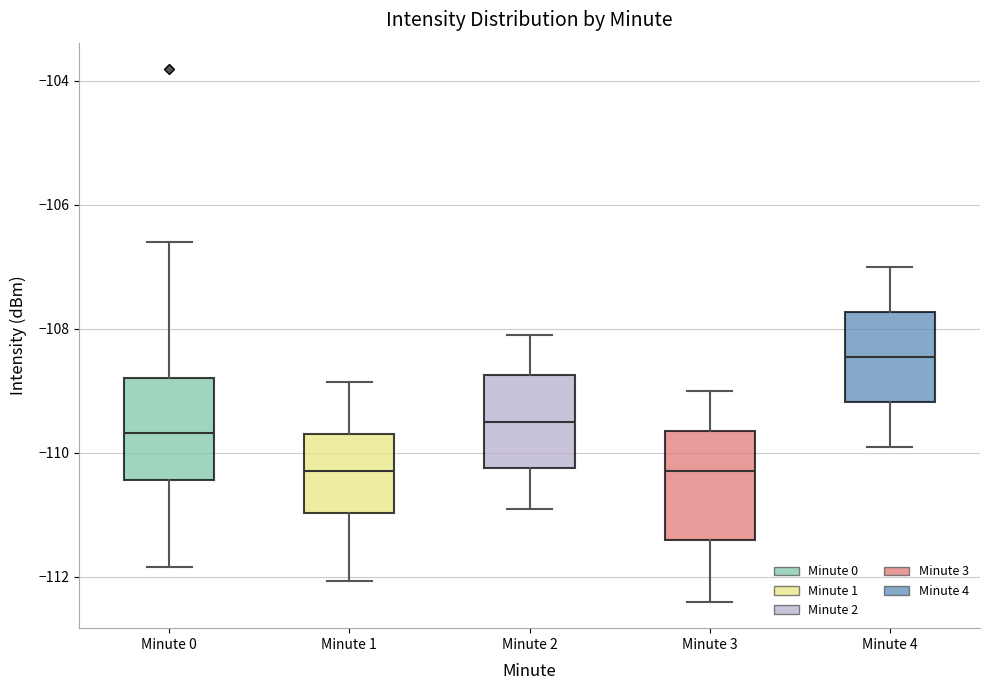

Reading left to right, transcribe this box plot: for each box, give where its median line is, the range the box spans, and where its two whiskers end, as read against the y-axis. The values are not printed on the chart, so give them approximately, as read against the axis.

Minute 0: median -109.6, box -110.4 to -108.8, whiskers -111.8 to -106.6
Minute 1: median -110.2, box -111.0 to -109.8, whiskers -112.0 to -108.8
Minute 2: median -109.4, box -110.2 to -108.8, whiskers -110.8 to -108.0
Minute 3: median -110.2, box -111.4 to -109.6, whiskers -112.4 to -109.0
Minute 4: median -108.4, box -109.2 to -107.8, whiskers -109.8 to -107.0